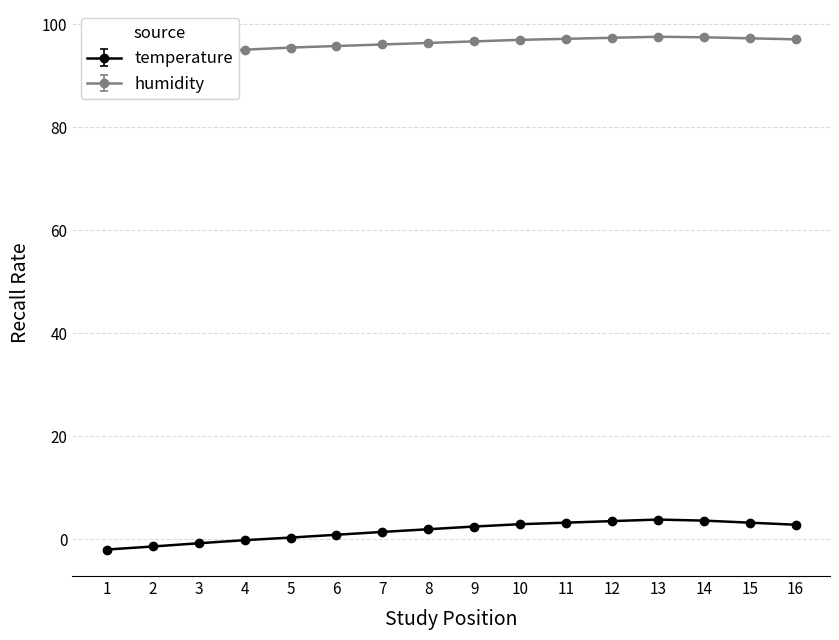

Reading left to right, transcribe all the data shown in this chart.

temperature: -2.0	-1.4	-0.8	-0.2	0.3	0.8	1.4	1.9	2.5	2.9	3.2	3.5	3.8	3.6	3.2	2.8
humidity: 91.8	93.7	94.5	95.1	95.5	95.8	96.1	96.4	96.7	97.0	97.2	97.4	97.6	97.5	97.3	97.1